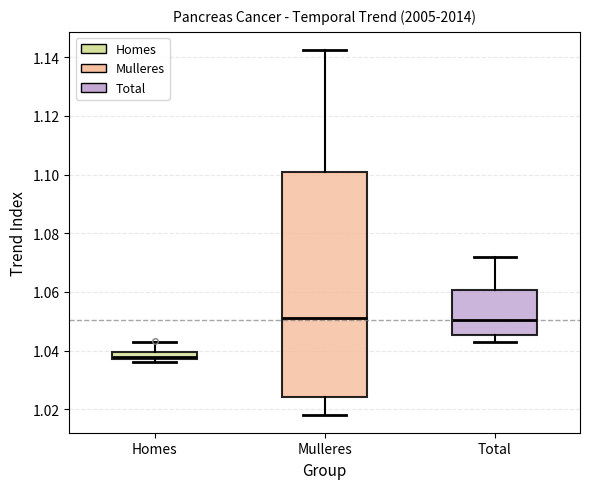

Comparing the boxes themselves (not the whiskers), which one is the tallest?

Mulleres